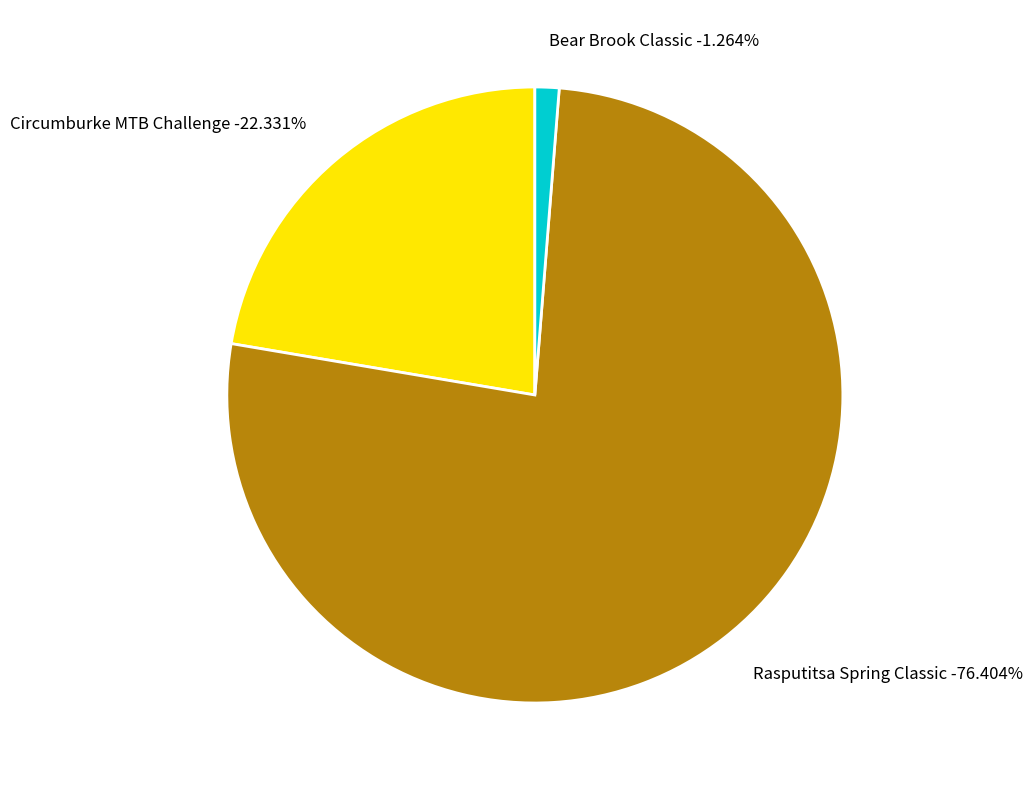

Which has a higher value, Circumburke MTB Challenge or Bear Brook Classic?

Circumburke MTB Challenge